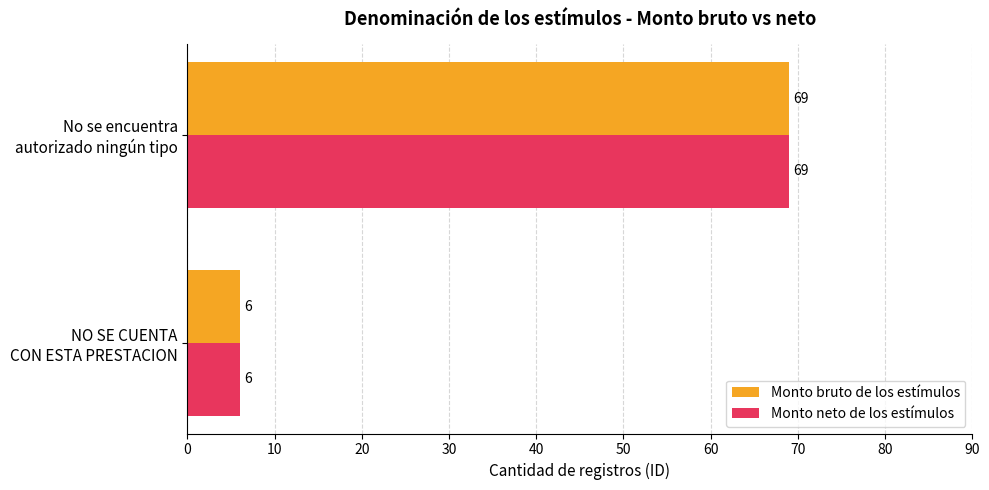

Rank the categories by Monto bruto de los estímulos value from highest to lowest.

No se encuentra
autorizado ningún tipo, NO SE CUENTA
CON ESTA PRESTACION